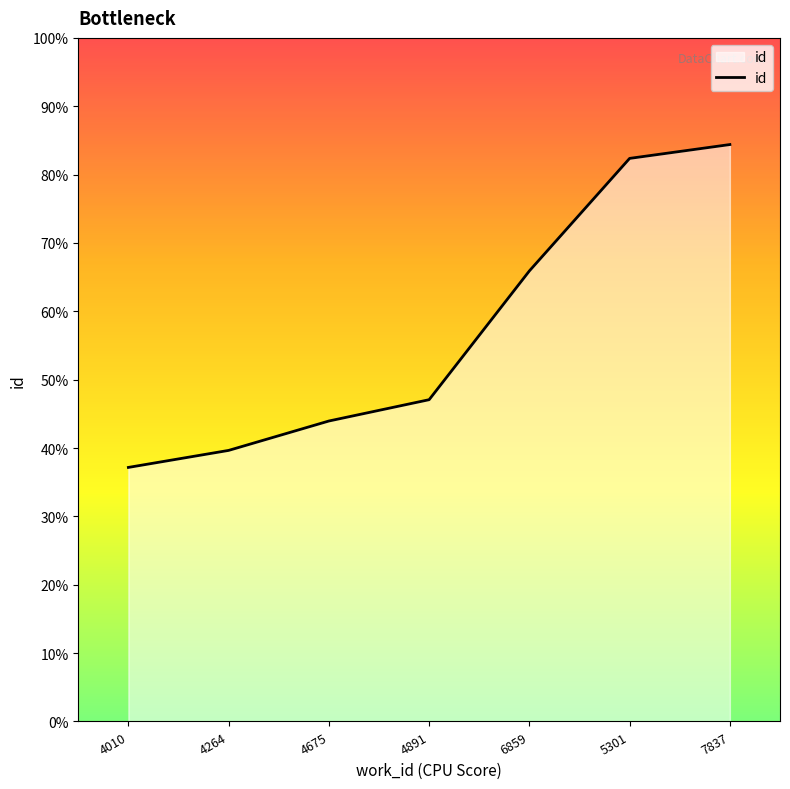

Reading left to right, list all the values displayed in this chart.

4010=10406	4264=11103	4675=12307	4891=13180	6859=18455	5301=23064	7837=23631